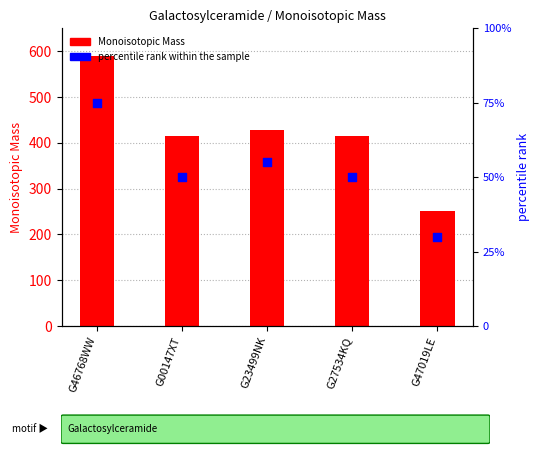

At how many categories does at least one series exceed 377?

4